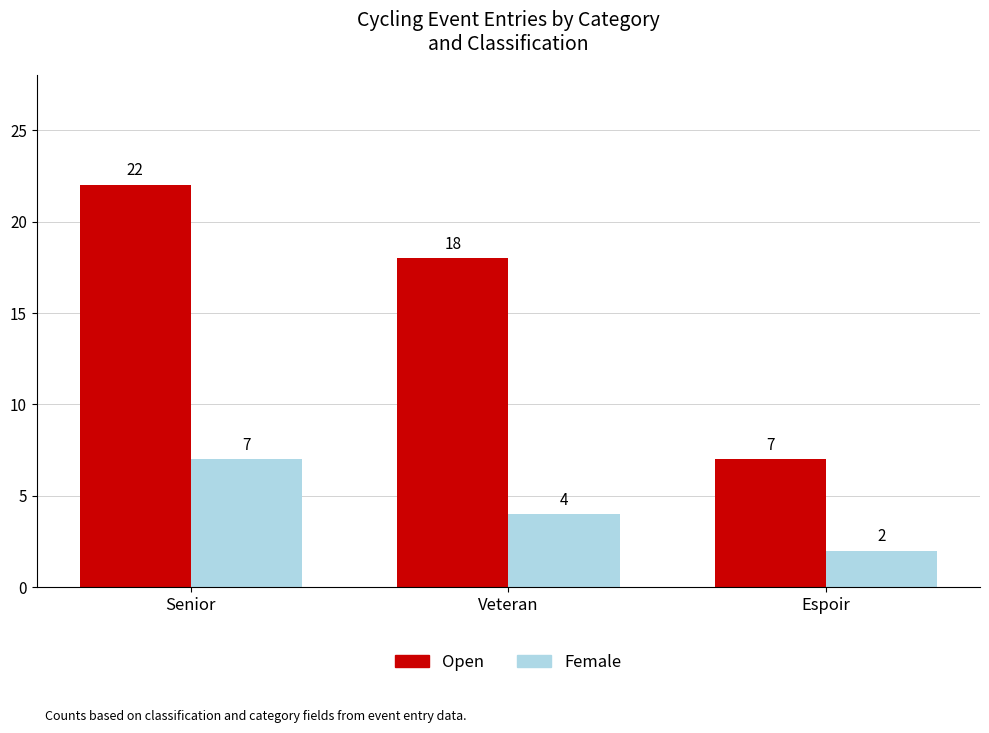

What is the total value across all series at Veteran?

22